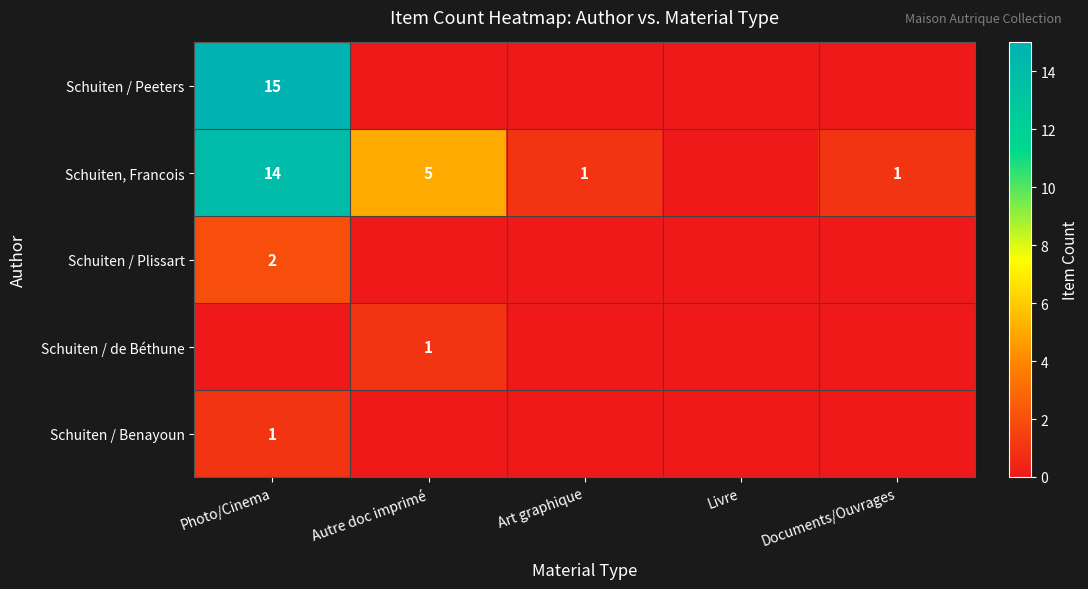

True or false: Schuiten, Francois has a value of 8 at Autre doc imprimé.

False